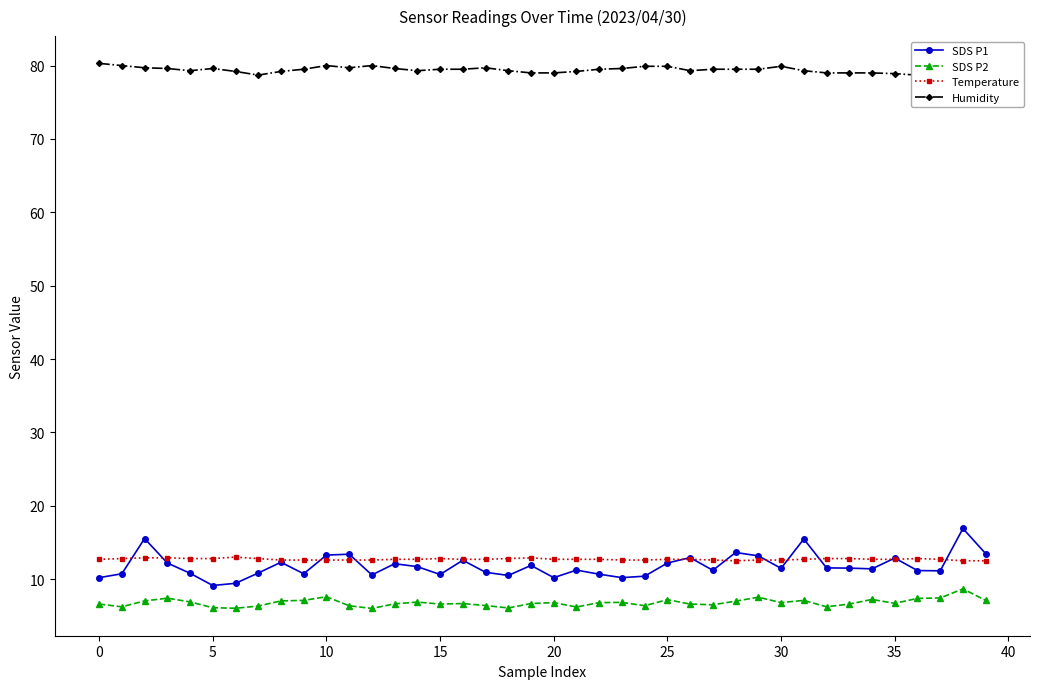

The SDS P1 series shows 21.6 at 11. True or false?

False